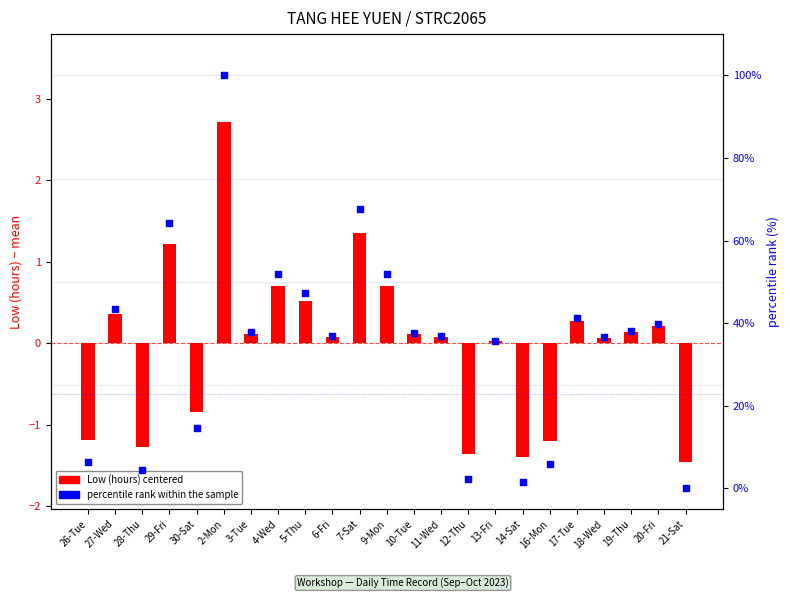

Which series has the widest spread of Y values?

percentile rank within the sample